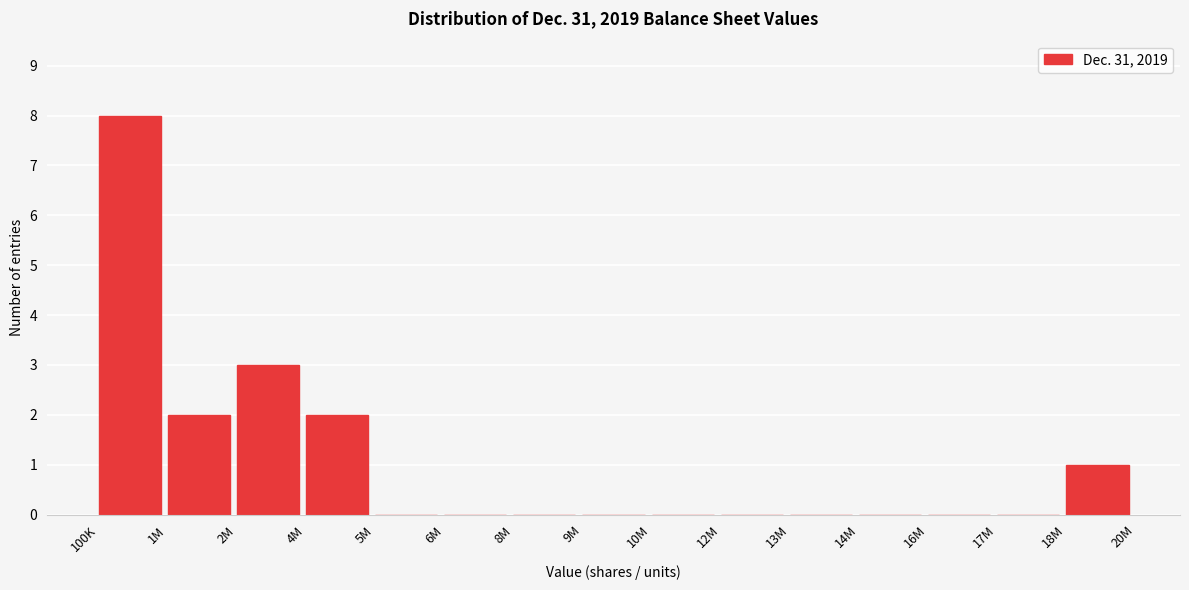

Reading right to left, transcribe all the data shown in this chart.

18M=1	17M=0	16M=0	14M=0	13M=0	12M=0	10M=0	9M=0	8M=0	6M=0	5M=0	4M=2	2M=3	1M=2	100K=8